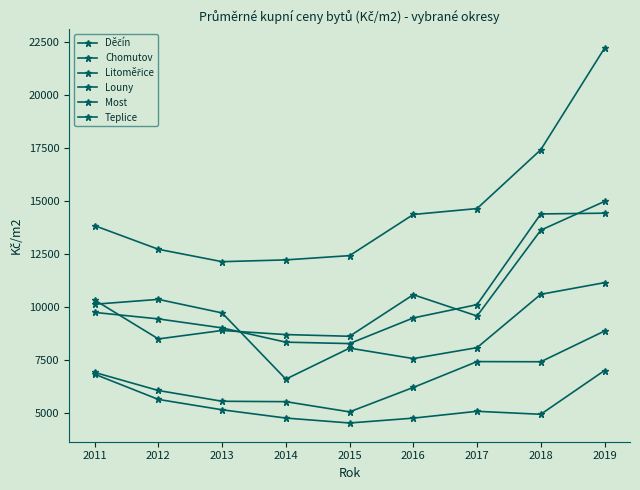

How many lines are shown in the chart?

6